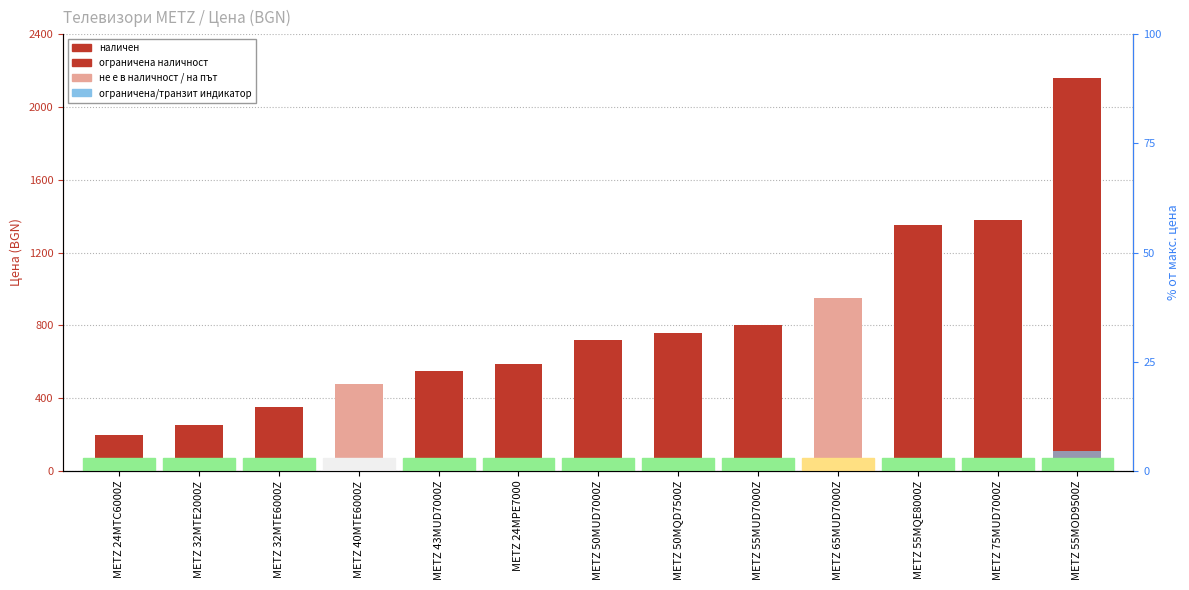

What is the sum of all values?

10528.0